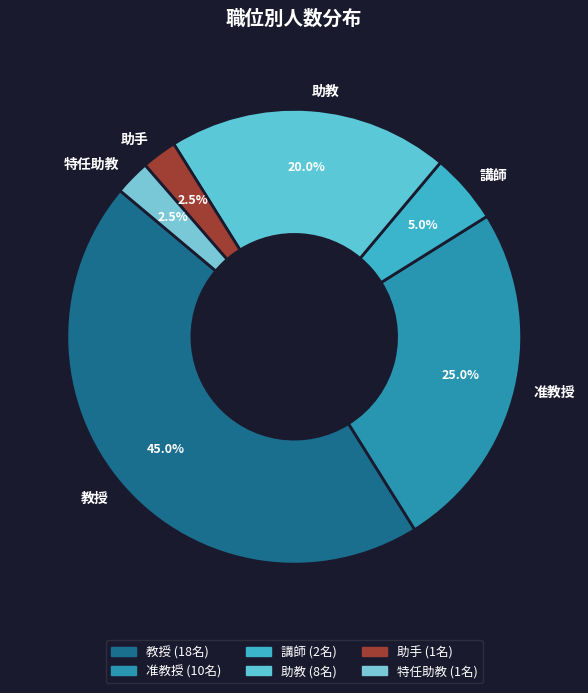

Does 助手 account for over 50% of the chart?

No